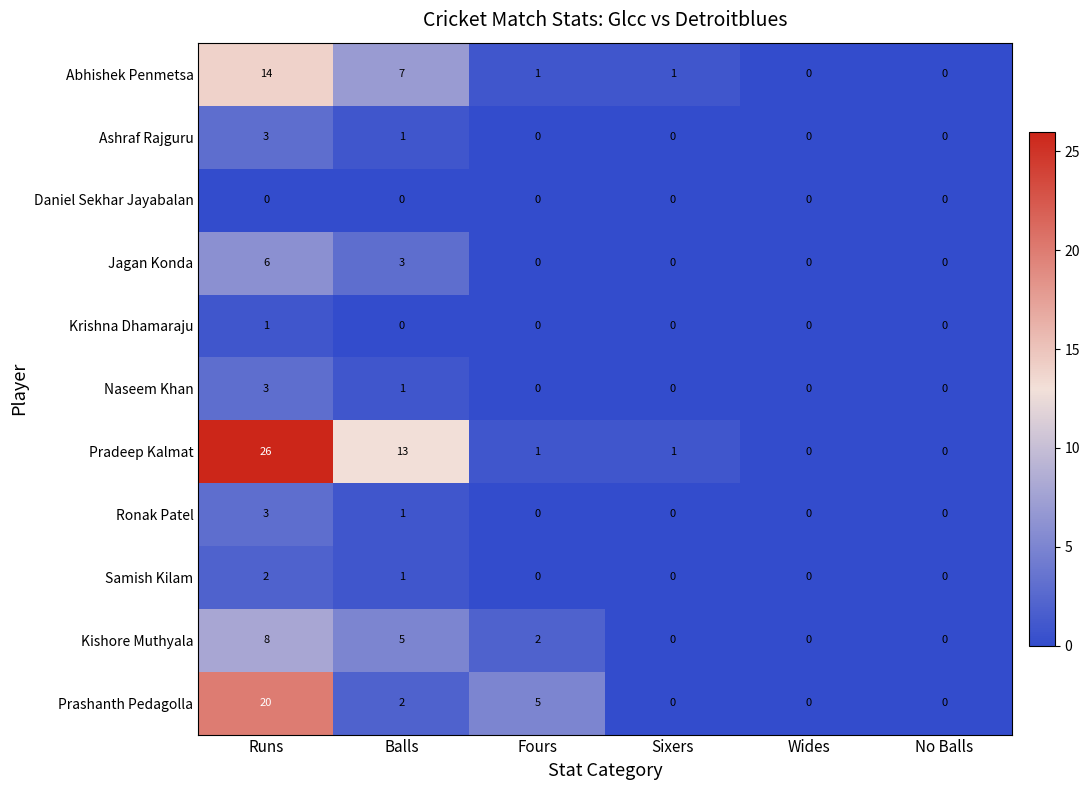

Which label corresponds to the largest value in the chart?

Runs